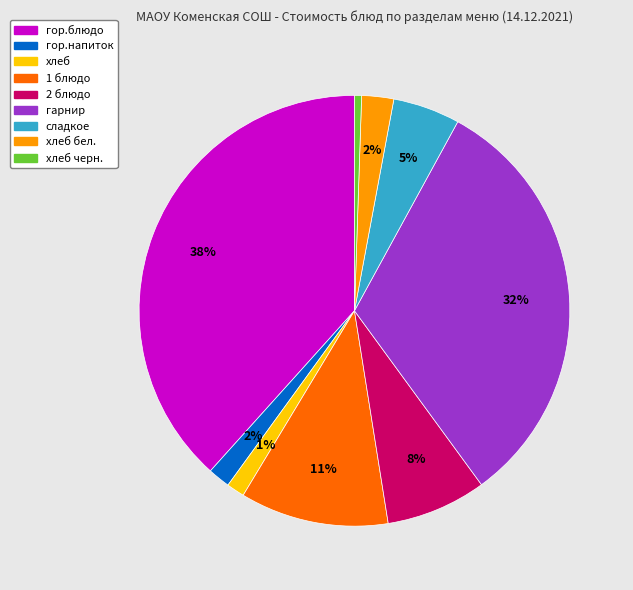

Does any single category account for the majority?

No